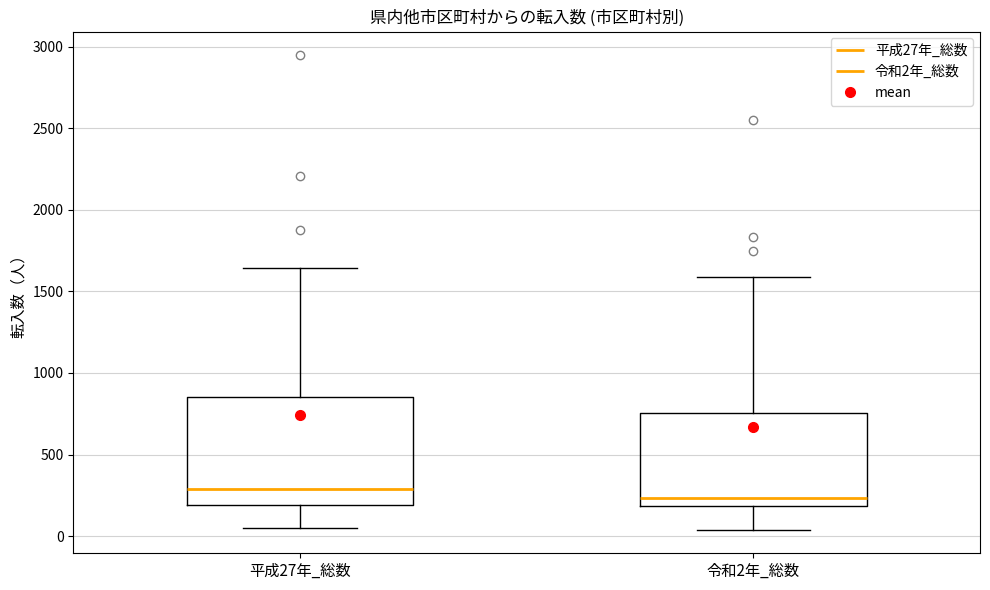

Which box has the lowest median line?

令和2年_総数